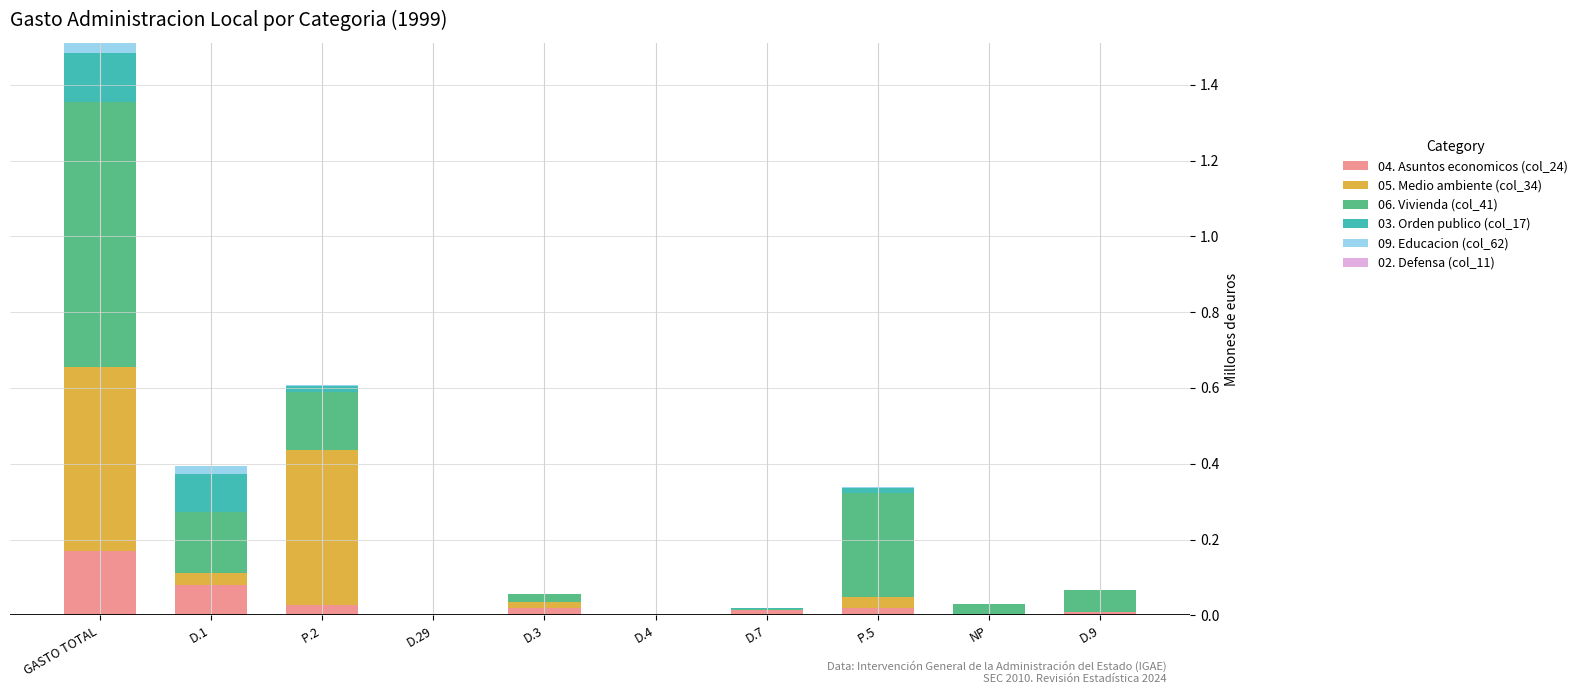

At which category is the sum across all series the highest?

GASTO TOTAL